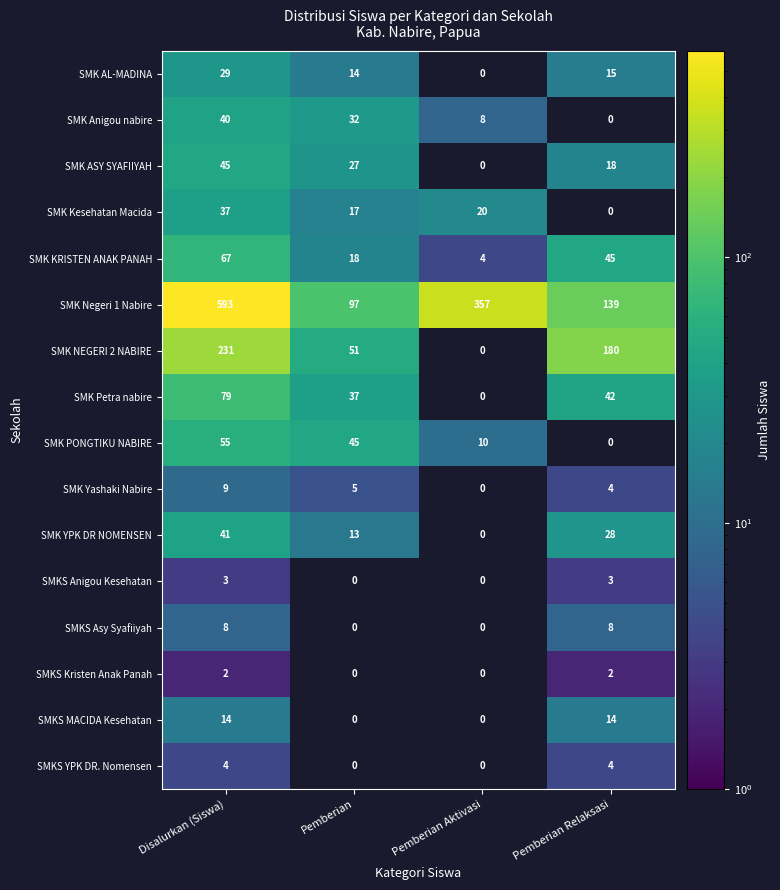

At how many categories does at least one series exceed 465?

1